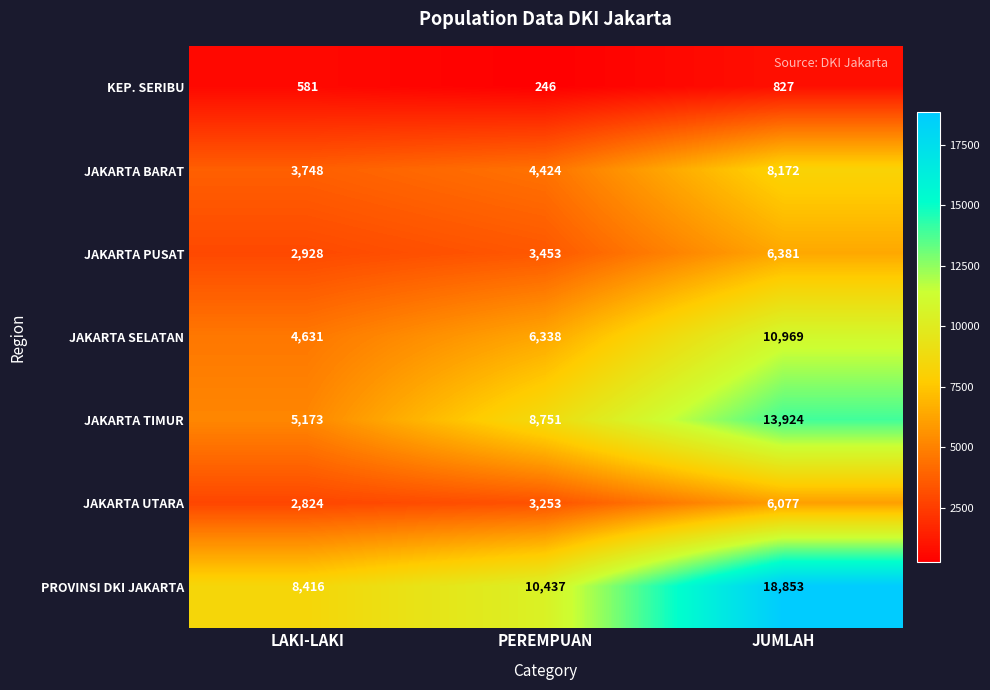

Is the value of JAKARTA TIMUR at JUMLAH greater than the value of JAKARTA UTARA at PEREMPUAN?

Yes